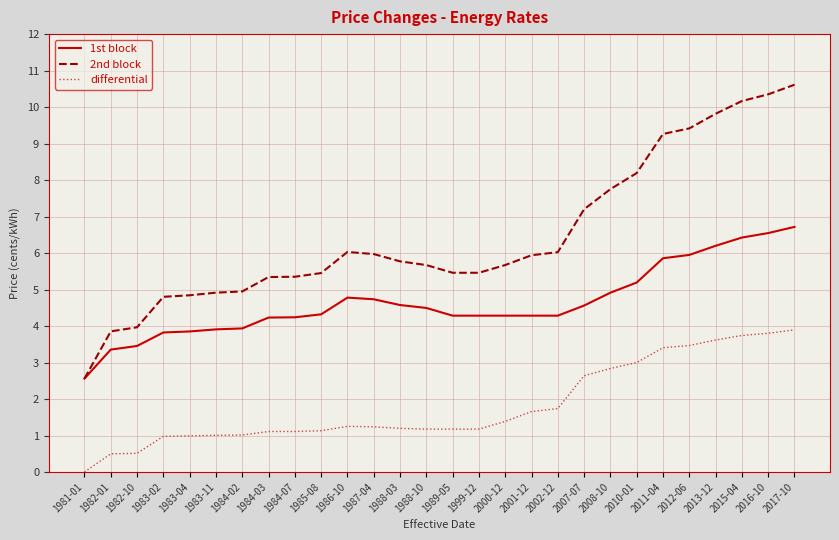

What are all the series names shown in the legend?

1st block, 2nd block, differential